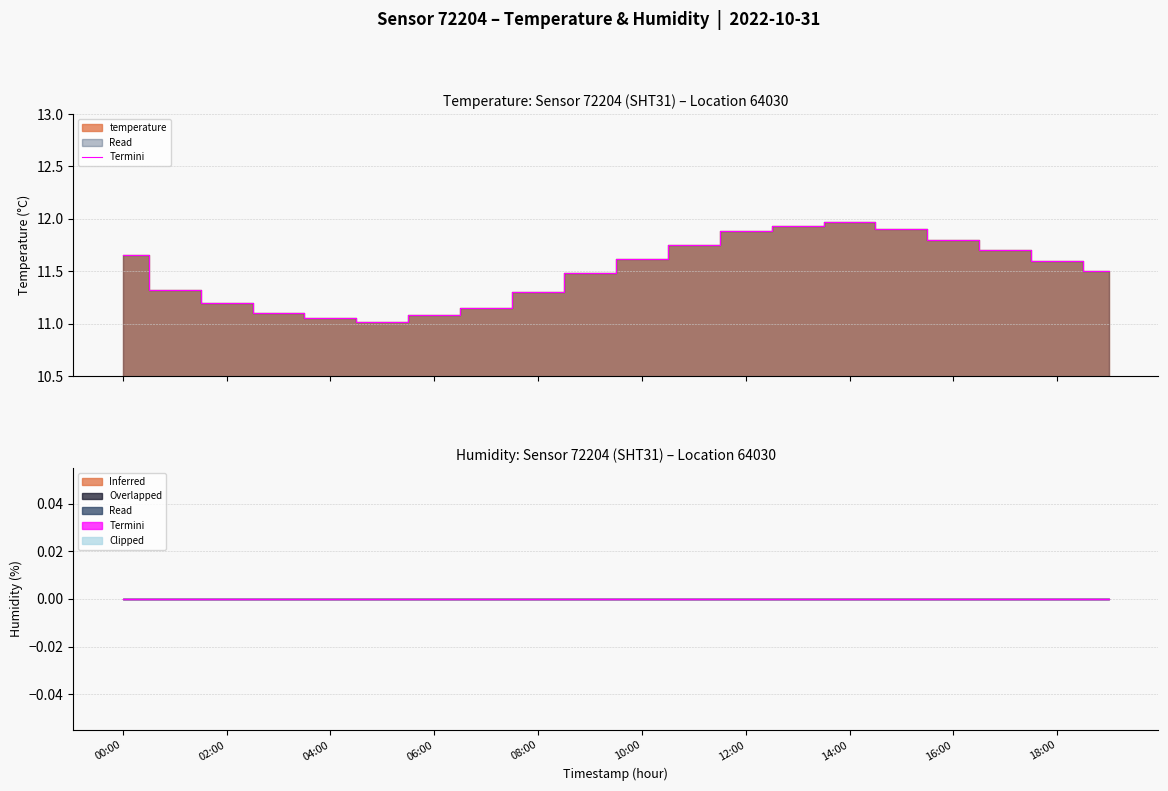

How many points are higher than both their immediate neighbors (excluding endpoints)?

1